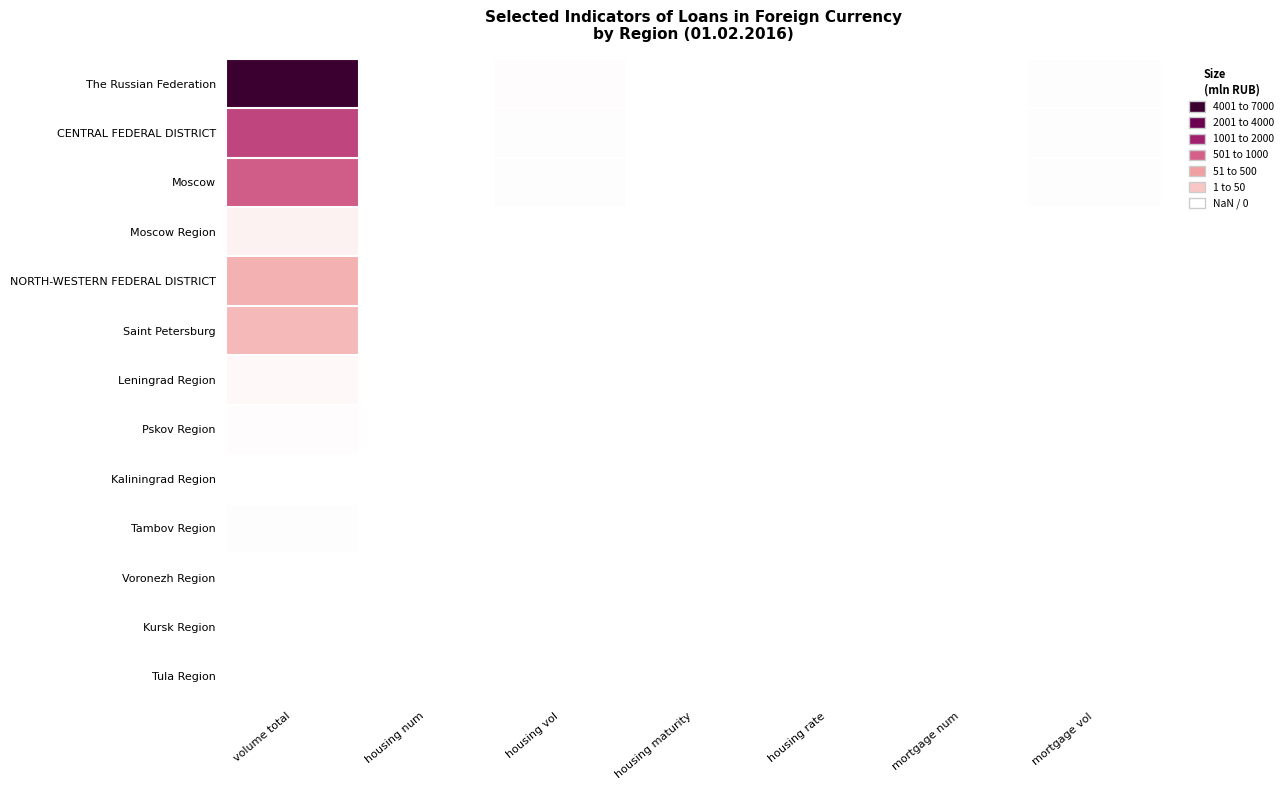

What is the greatest value displayed?

6173.0